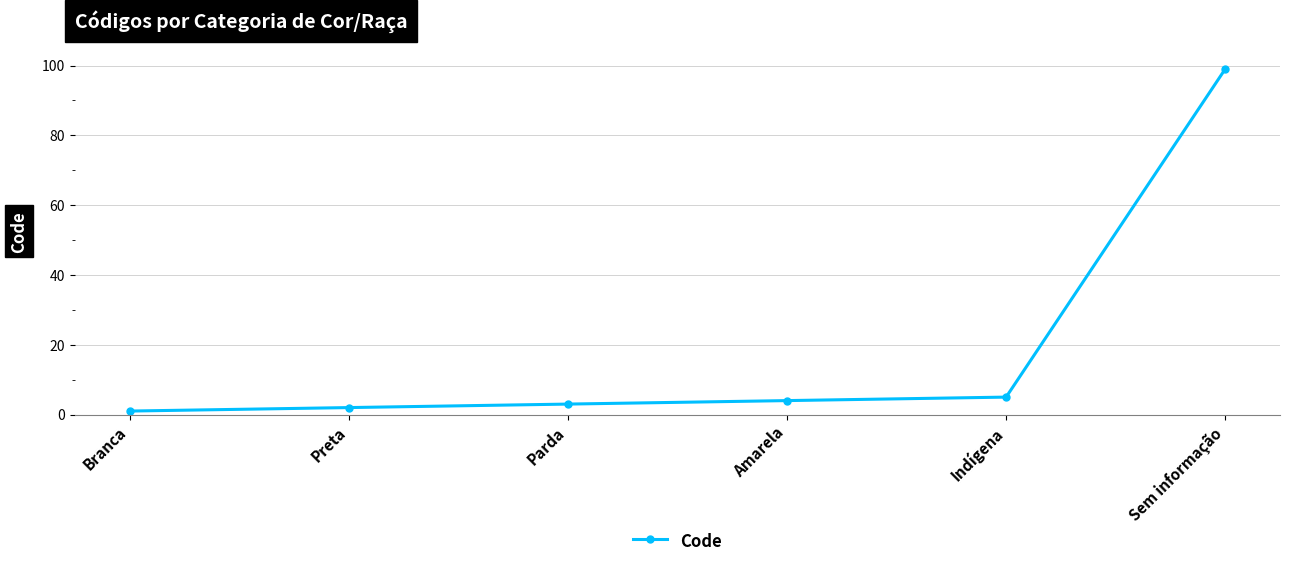

What is the difference between the second highest and minimum values?

4